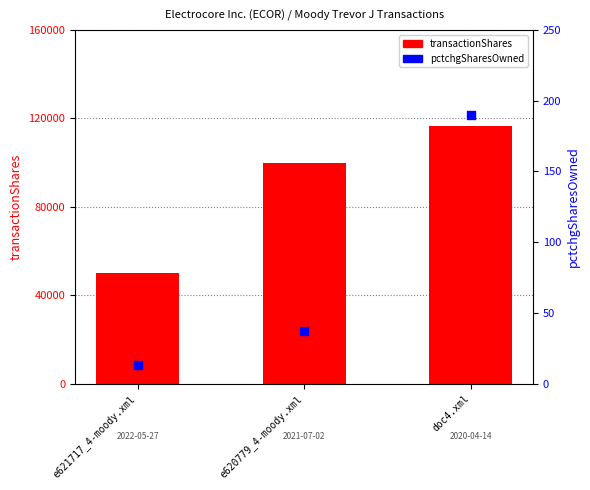

Which series reaches the minimum Y coordinate?

pctchgSharesOwned